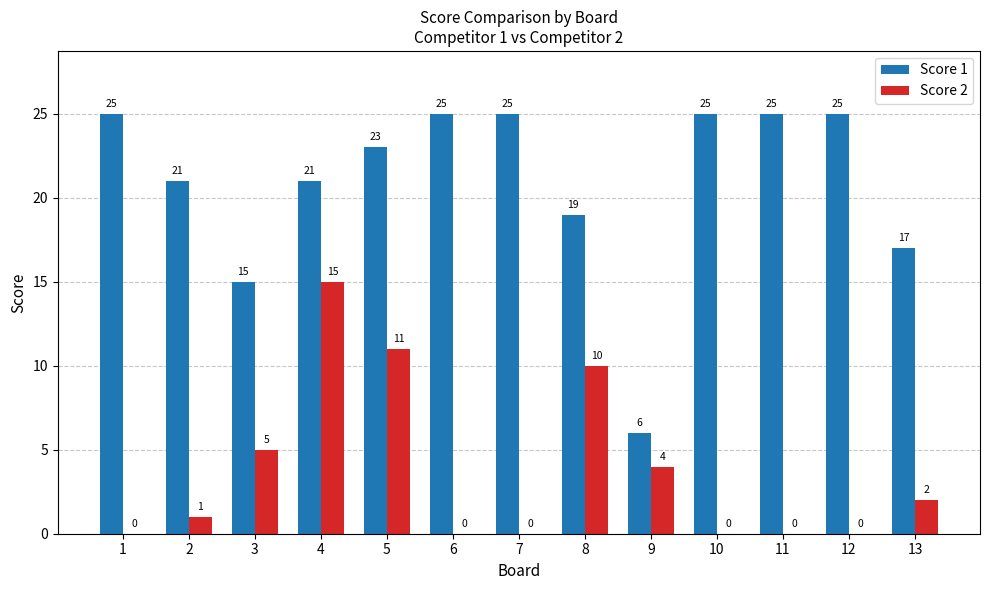

True or false: Score 1 has a value of 25 at 11.

True